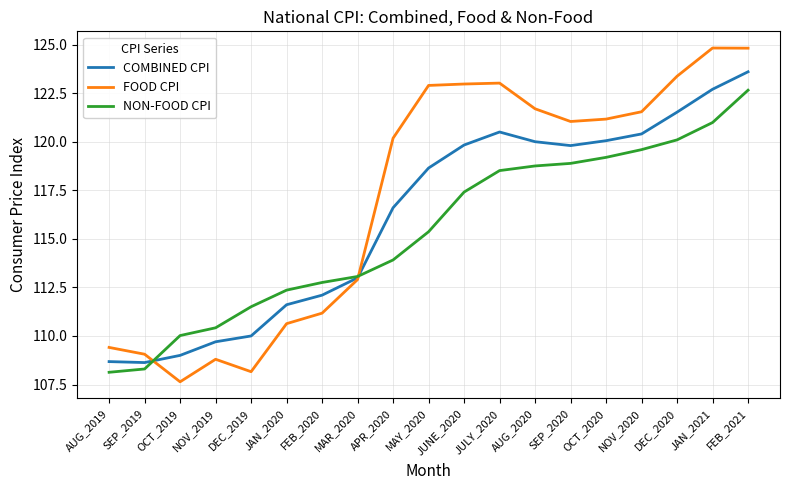

What is the sum of all COMBINED CPI values?

2206.4